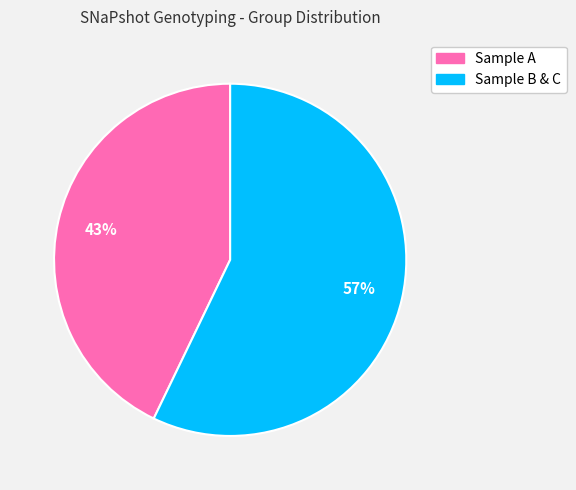

Is there any slice that represents more than half of the pie?

Yes